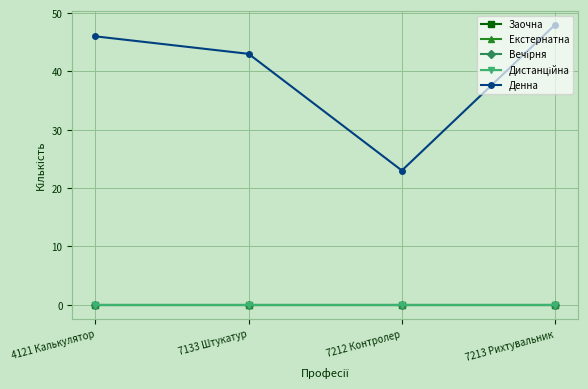

Reading left to right, list all the values displayed in this chart.

Заочна: 0	0	0	0
Екстернатна: 0	0	0	0
Вечірня: 0	0	0	0
Дистанційна: 0	0	0	0
Денна: 46	43	23	48